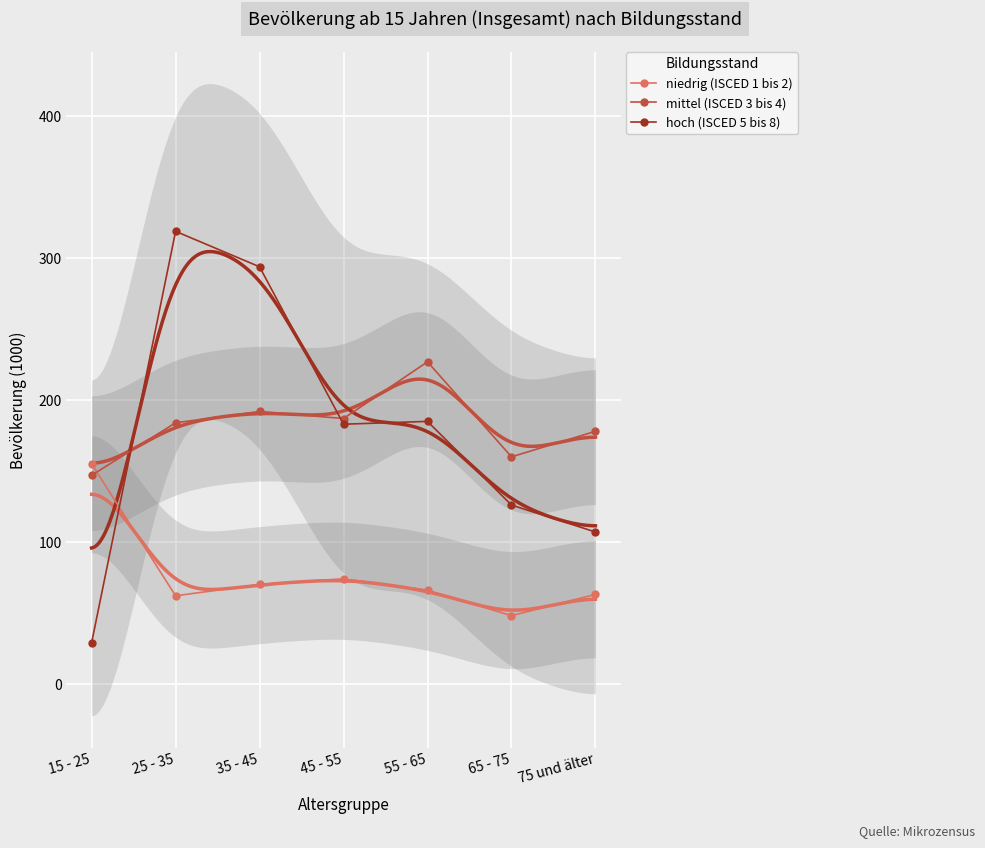

Read the mittel (ISCED 3 bis 4) value at 65 - 75.

160